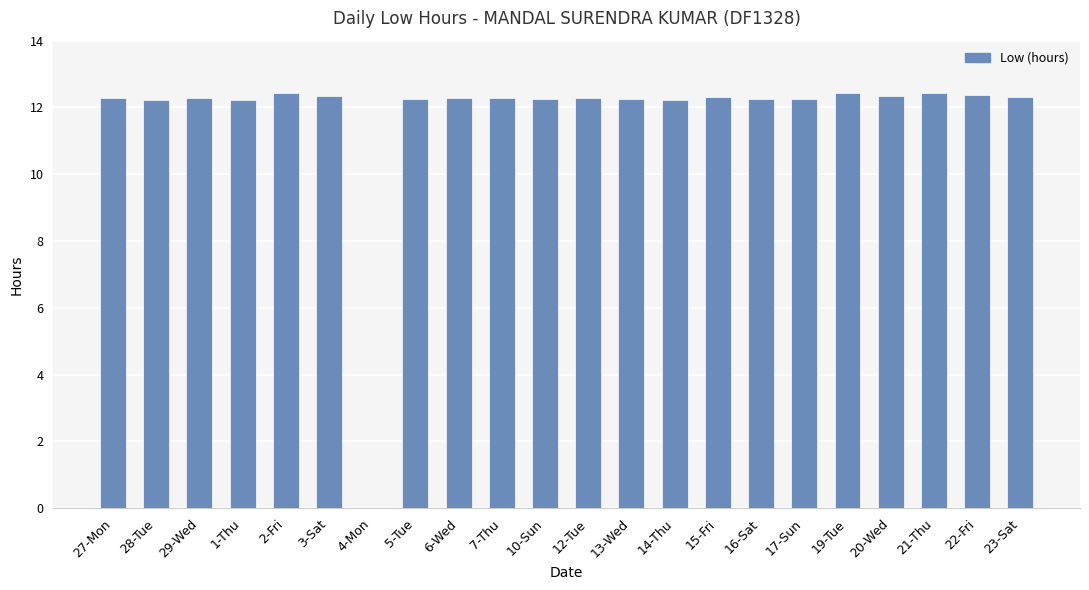

What is the sum of all values?

258.2